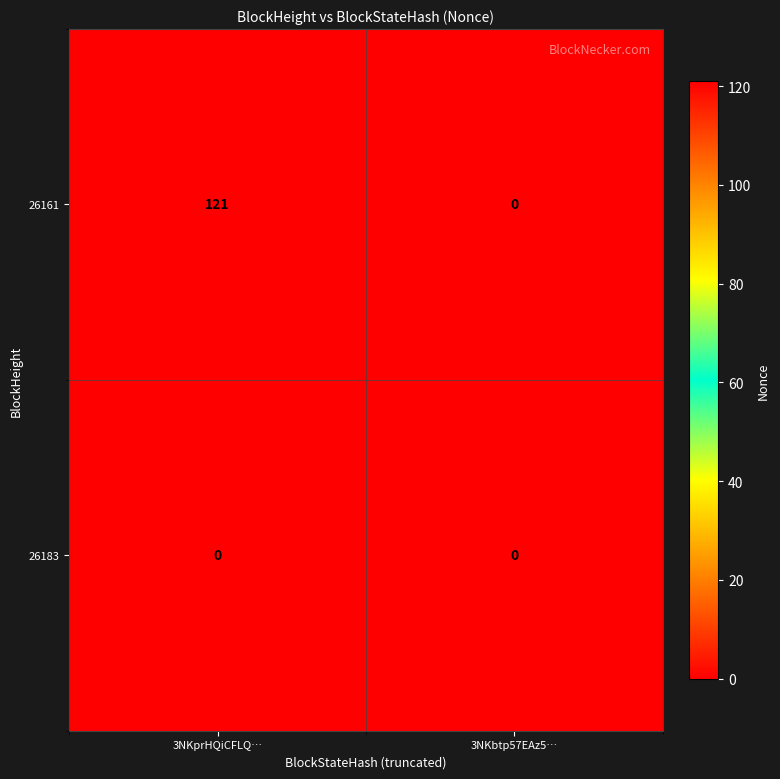

The 26183 series shows 0 at 3NKbtp57EAz5…. True or false?

True